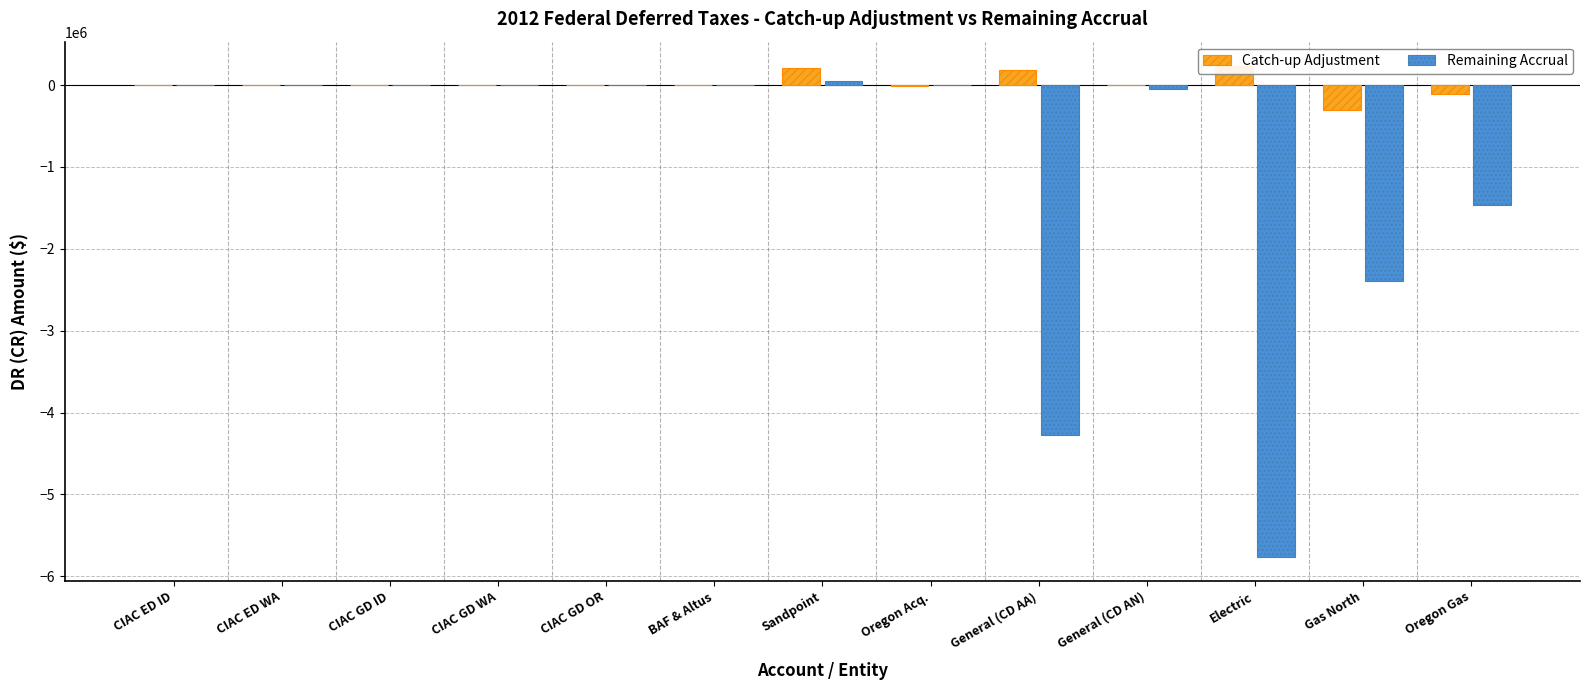

Rank the series at BAF & Altus from highest to lowest value.

Remaining Accrual, Catch-up Adjustment